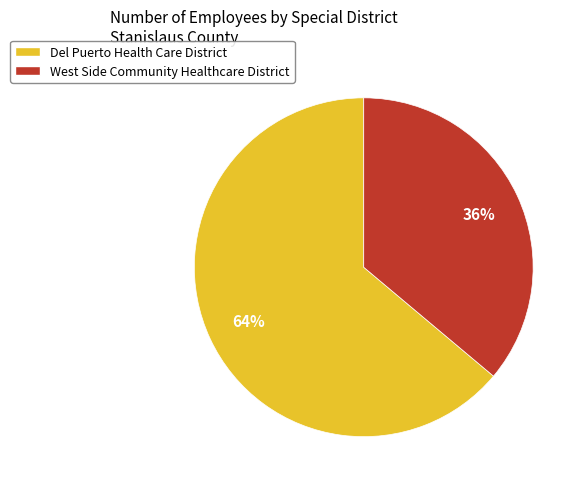

To the nearest percent, what portion does West Side Community Healthcare District represent?

36%